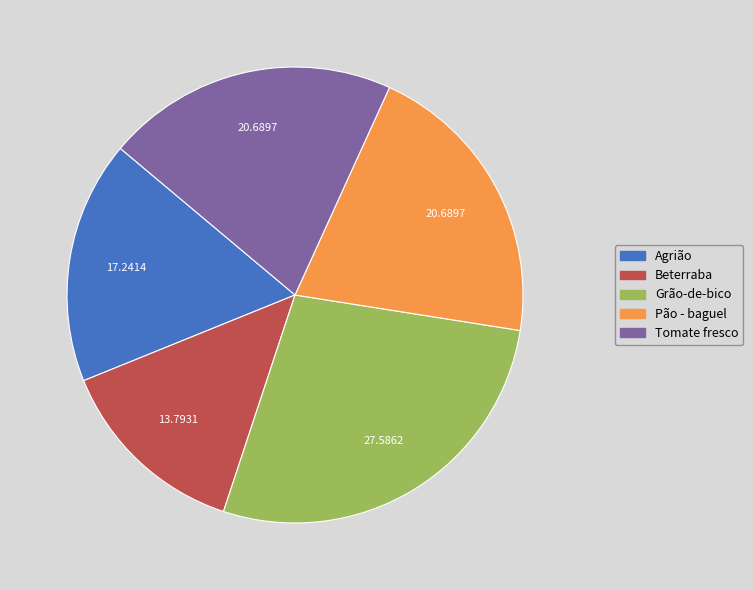

Which has a higher value, Grão-de-bico or Tomate fresco?

Grão-de-bico